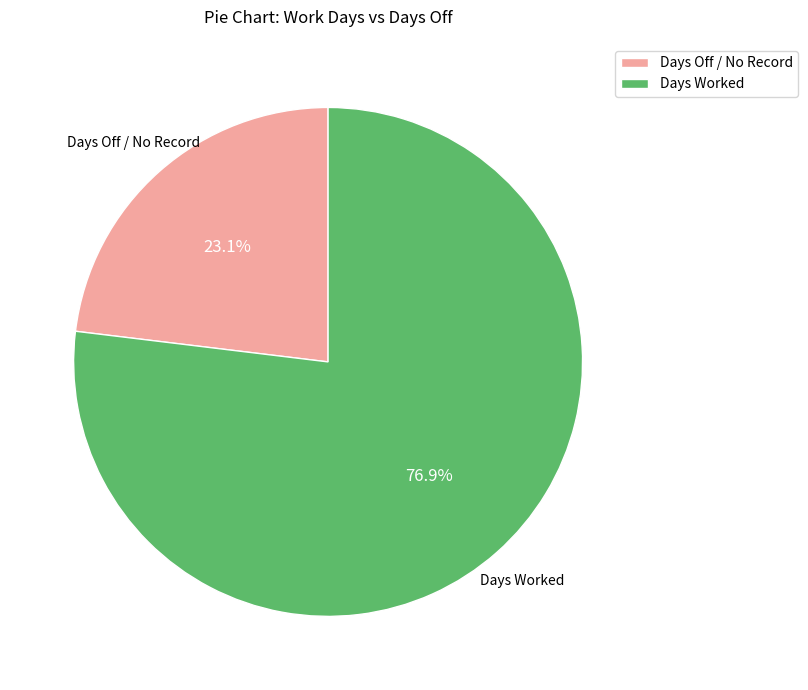

Is Days Worked the majority of the pie?

Yes